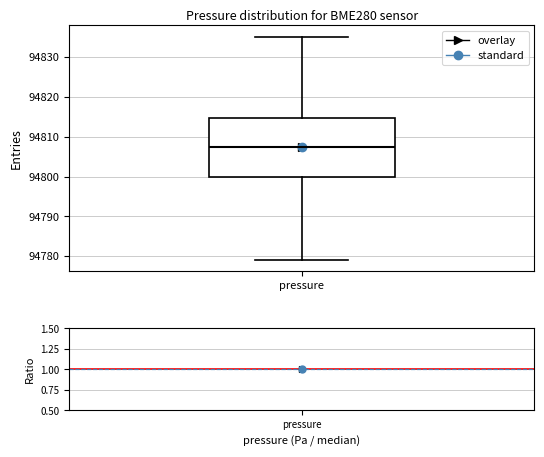

Transcribe this box plot: give where the median line is, the range the box spans, and where the two whiskers end, as read against the y-axis. The values are not printed on the chart, so give them approximately, as read against the axis.

median 94808, box 94800 to 94815, whiskers 94779 to 94835